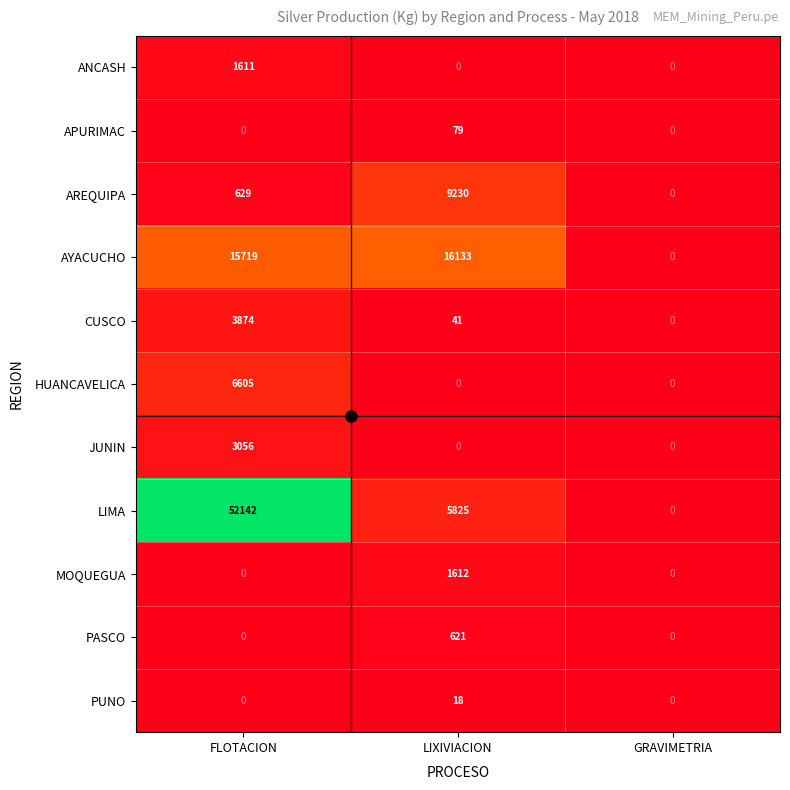

At which category does the chart reach its peak across all series?

FLOTACION